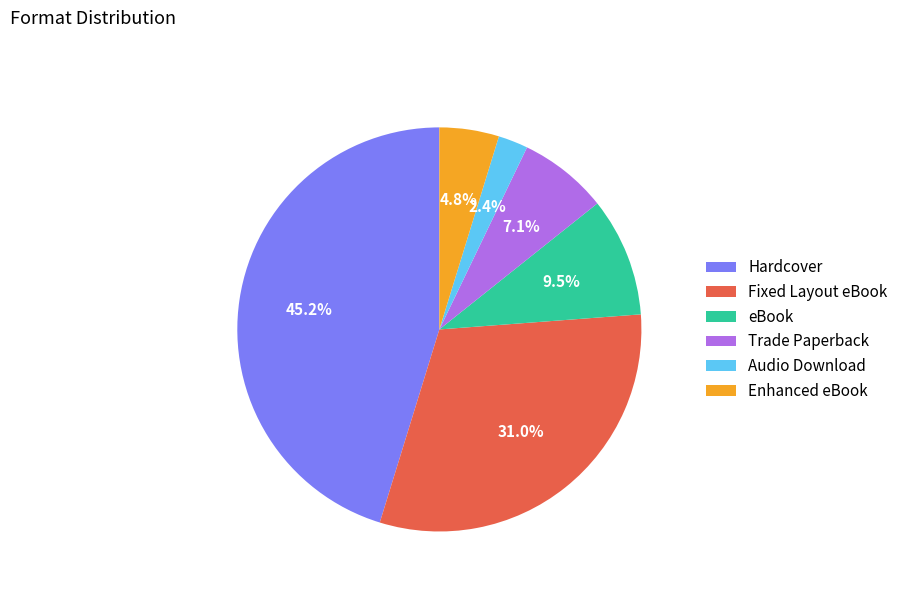

Between Audio Download and Fixed Layout eBook, which is larger?

Fixed Layout eBook